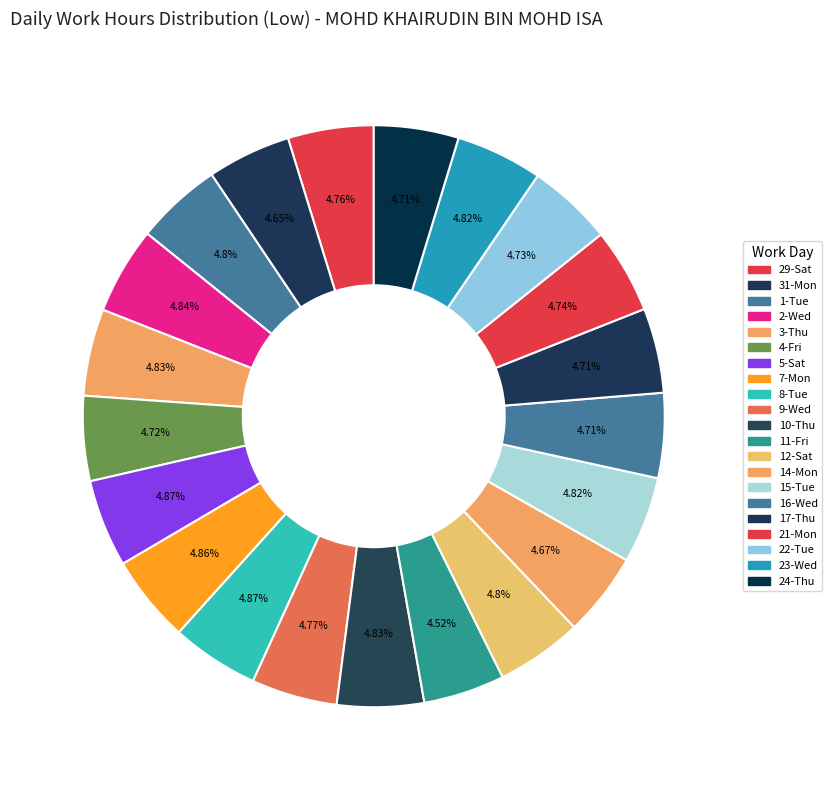

Count the number of slices in the pie.

21